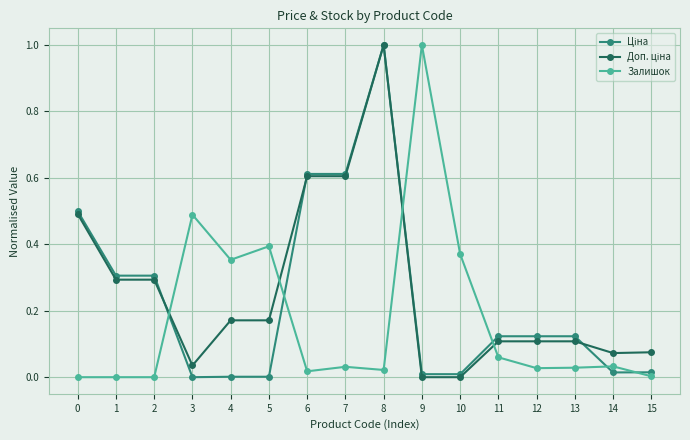

True or false: Залишок has more than 2 interior local peaks.

True